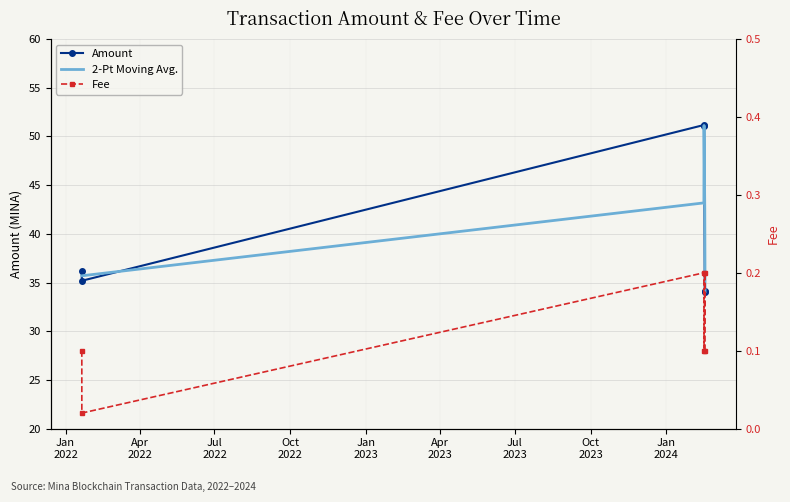

Reading left to right, list all the values displayed in this chart.

Amount: 36.2	35.2	51.2	51.1	34.1	34.0
Fee: 0.1	0.0	0.2	0.1	0.2	0.1